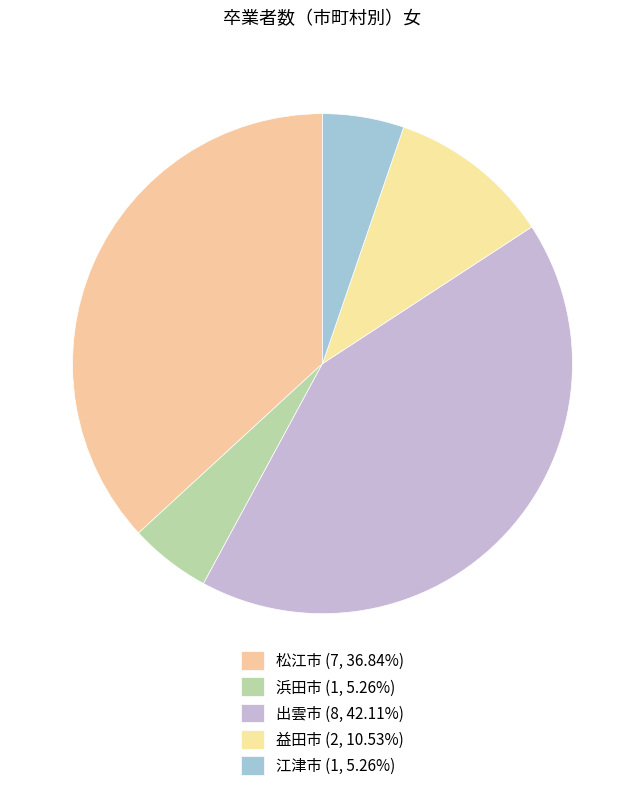

Count the number of slices in the pie.

5